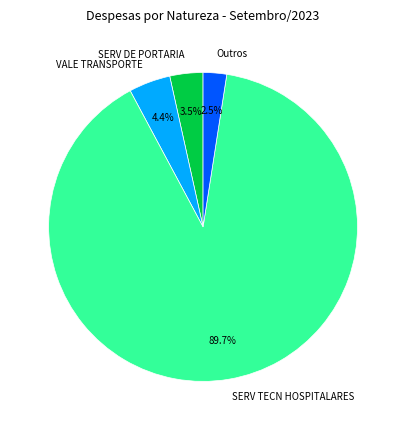

How many segments does this pie chart have?

4